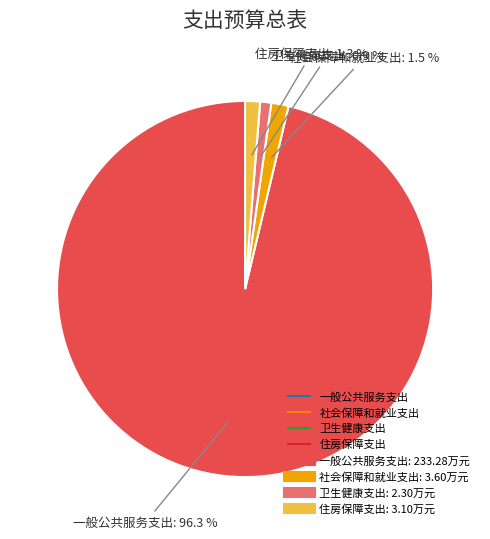

Is there any slice that represents more than half of the pie?

Yes